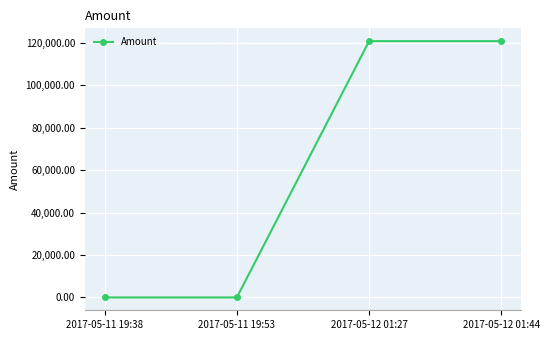

How many lines are shown in the chart?

1